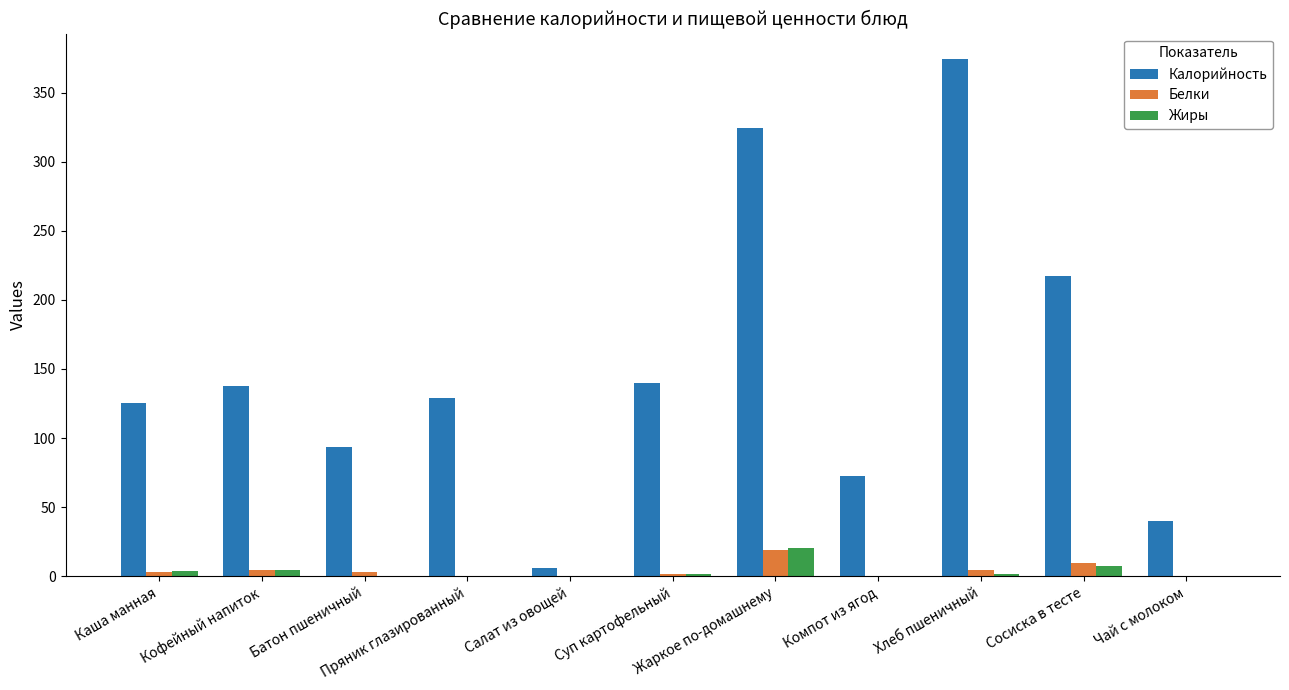

What is the maximum value shown in the chart?

374.0